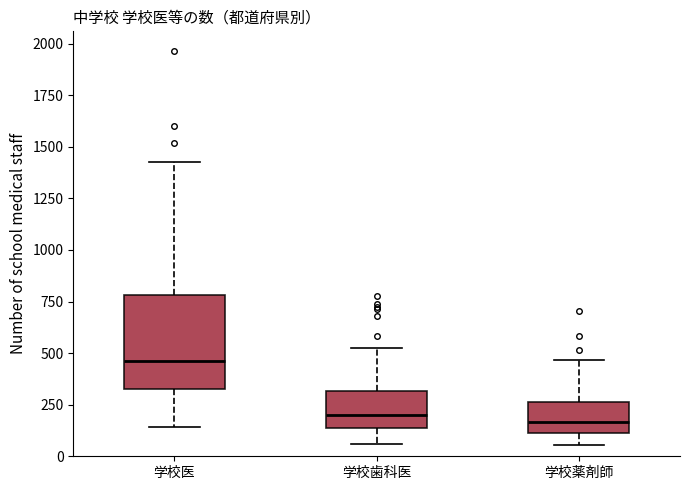

Reading left to right, transcribe this box plot: for each box, give where its median line is, the range the box spans, and where its two whiskers end, as read against the y-axis. The values are not printed on the chart, so give them approximately, as read against the axis.

学校医: median 450, box 350 to 800, whiskers 150 to 1400
学校歯科医: median 200, box 150 to 300, whiskers 50 to 550
学校薬剤師: median 150, box 100 to 250, whiskers 50 to 450